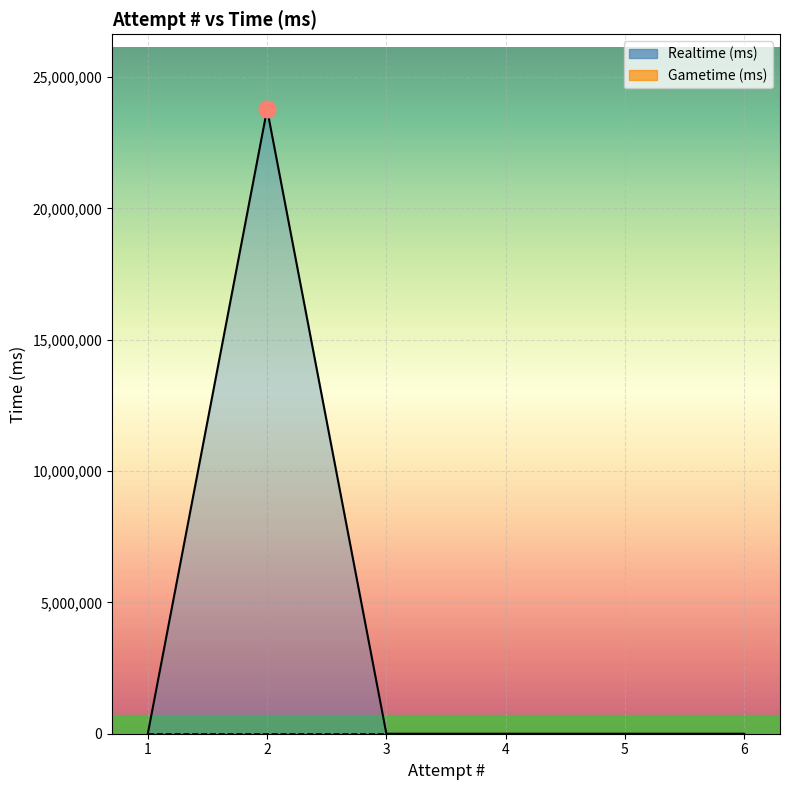

Is it true that the value at 3 is 0?

True